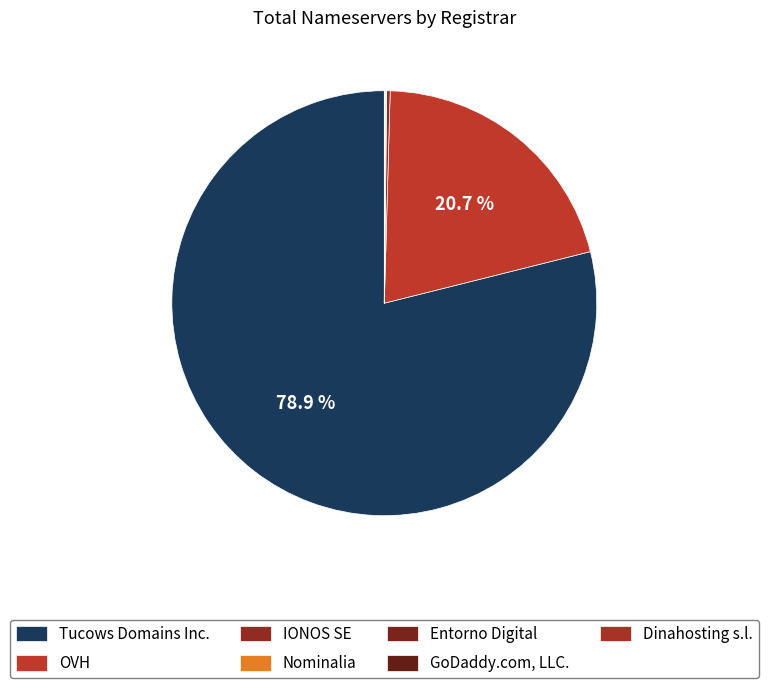

What is the majority slice?

Tucows Domains Inc.